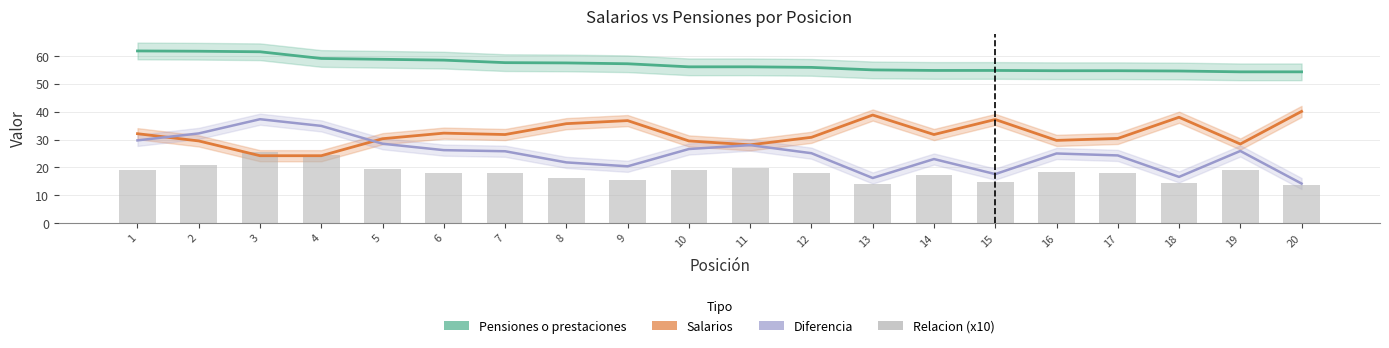

Reading left to right, extract all data points from this chart.

Pensiones o prestaciones: 61.8	61.7	61.5	59.1	58.8	58.5	57.6	57.5	57.2	56.1	56.1	55.9	55.0	54.8	54.8	54.7	54.7	54.6	54.3	54.3
Salarios: 32.1	29.5	24.2	24.2	30.3	32.3	31.8	35.7	36.8	29.5	28.1	30.8	38.8	31.8	37.2	29.7	30.4	38.0	28.4	40.1
Diferencia: 29.7	32.2	37.3	34.9	28.5	26.2	25.8	21.8	20.4	26.6	28.0	25.1	16.2	23.0	17.6	25.0	24.3	16.6	25.9	14.2
Relacion (x10): 19.2	20.9	25.4	24.4	19.4	18.1	18.1	16.1	15.5	19.0	20.0	18.1	14.2	17.2	14.7	18.4	18.0	14.4	19.1	13.5